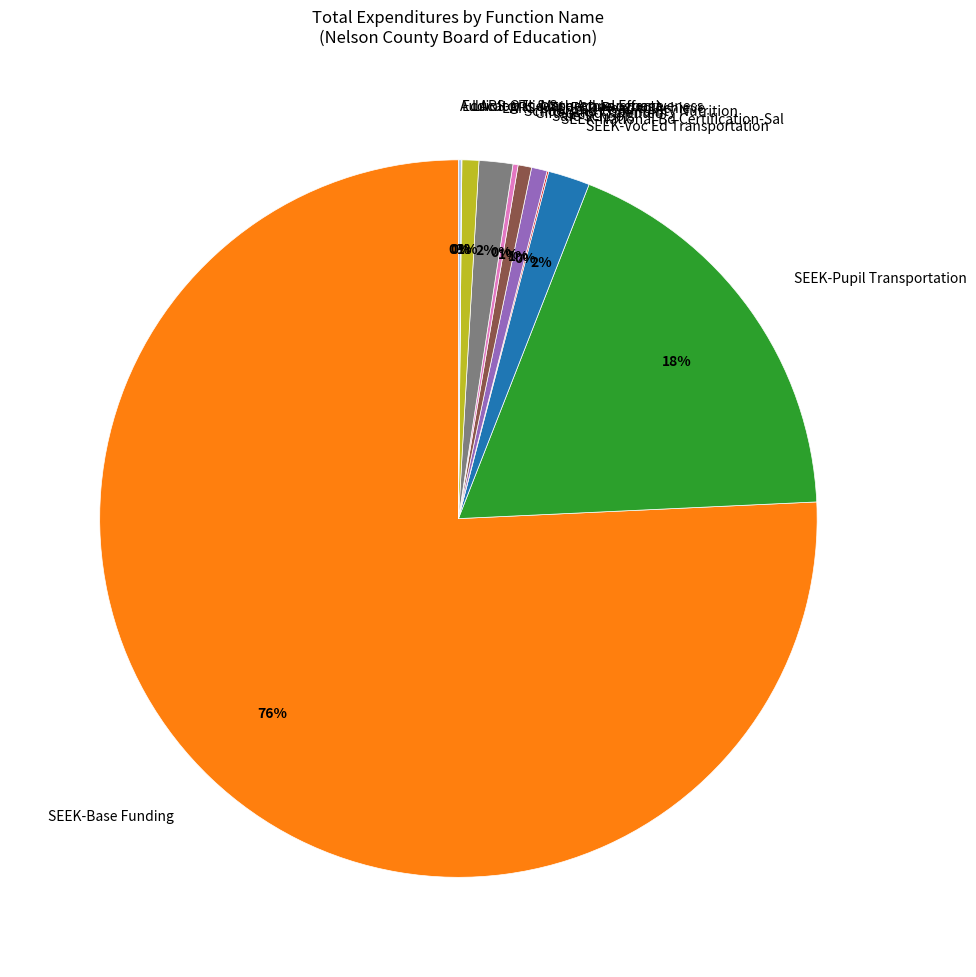

Which has a higher value, SEEK-Base Funding or SEEK-Voc Ed Transportation?

SEEK-Base Funding